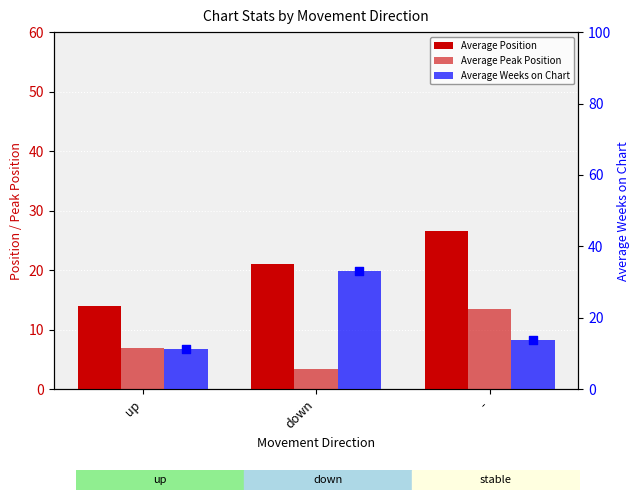

At which category is the sum across all series the highest?

down